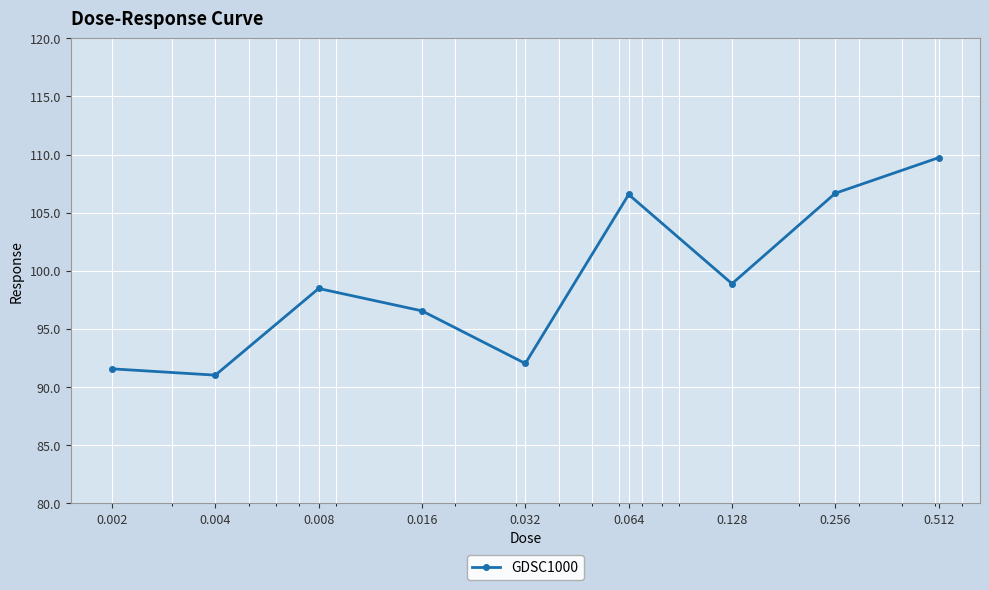

What is the value of the 1st point from the left?

91.6